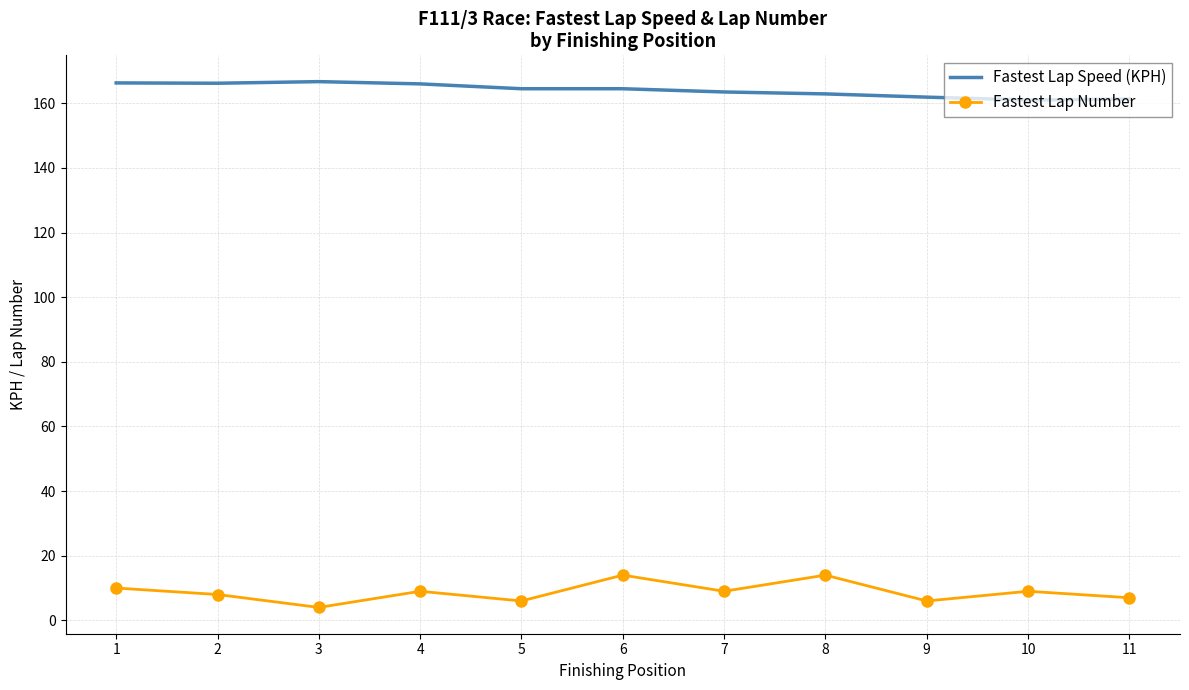

What are all the series names shown in the legend?

Fastest Lap Speed (KPH), Fastest Lap Number